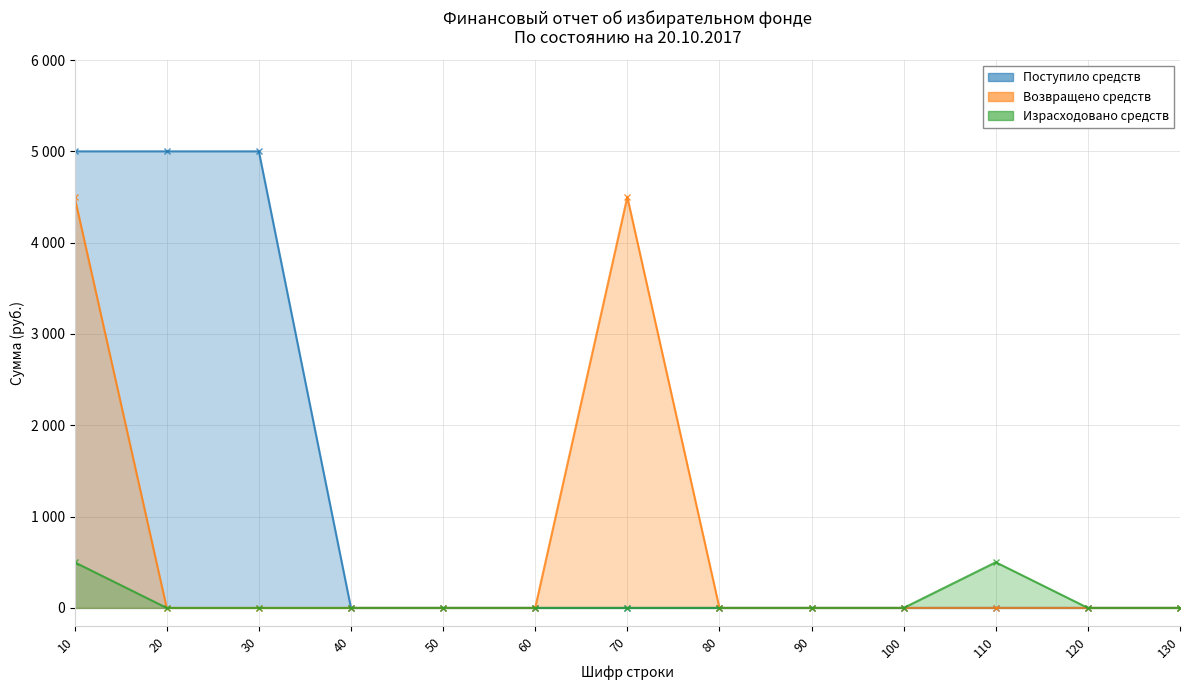

List the labels in order of Израсходовано средств value, largest first.

10, 110, 20, 30, 40, 50, 60, 70, 80, 90, 100, 120, 130